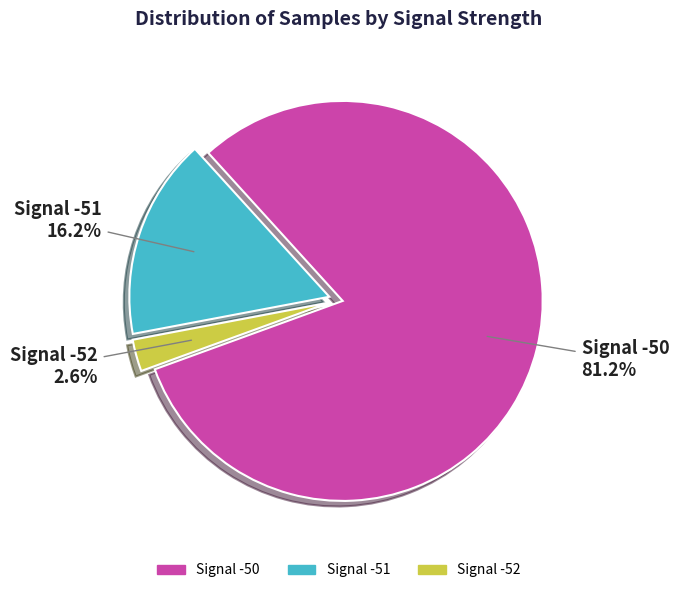

How many segments does this pie chart have?

3